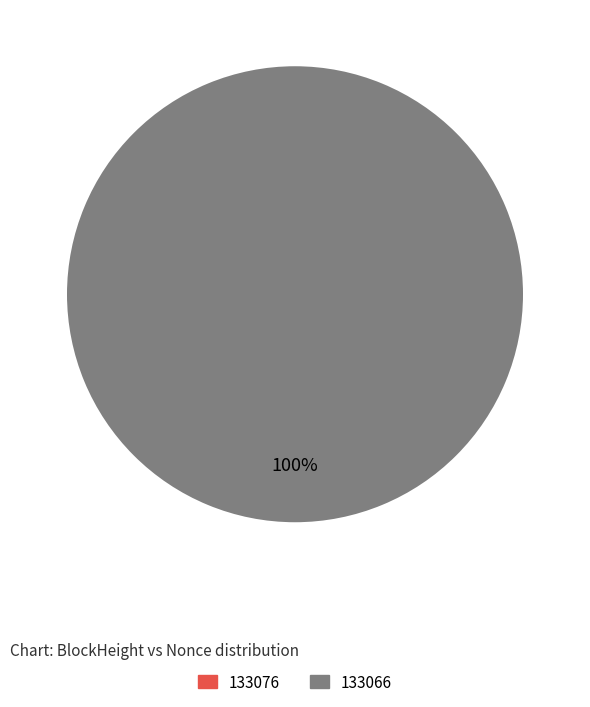

What is the change in value from 133076 to 133066?

+59831